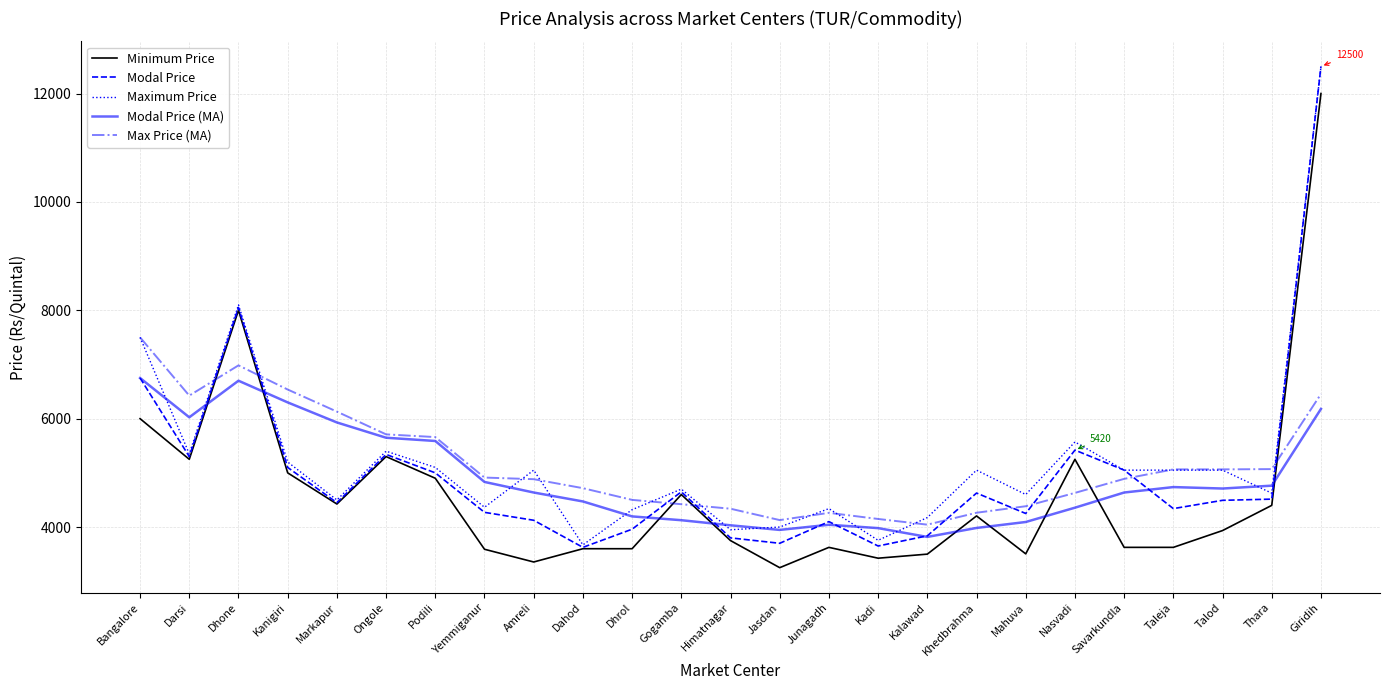

The value of Max Price (MA) at Yemmiganur is 1366.1. True or false?

False